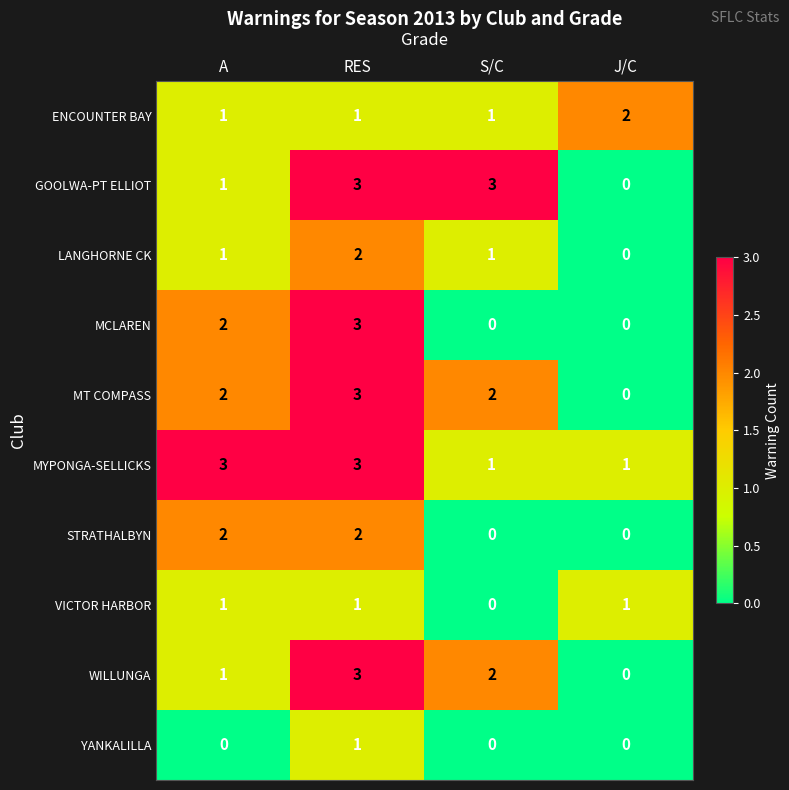

Which series has the largest total across all categories?

MYPONGA-SELLICKS